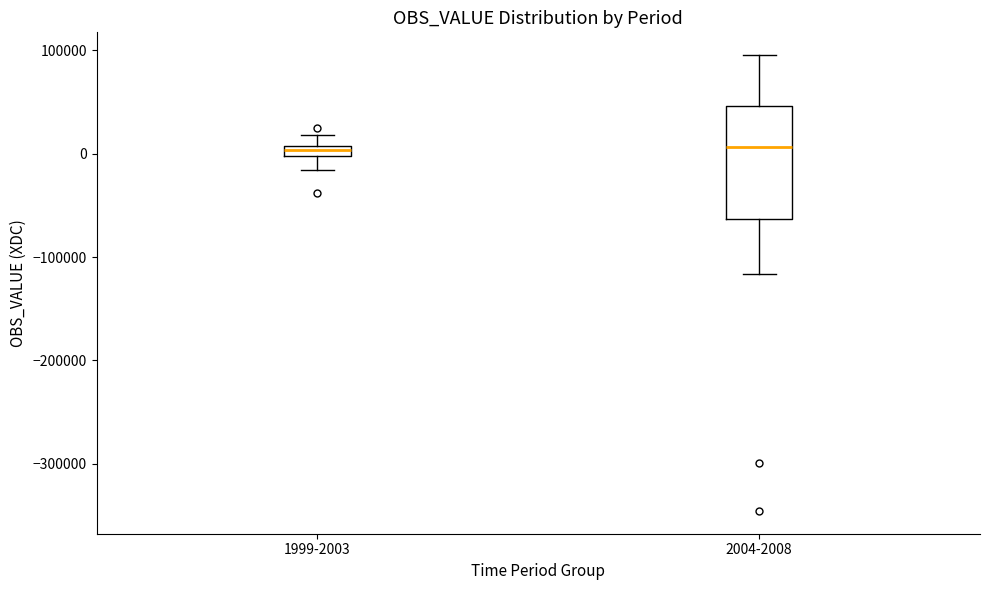

Which box is the tallest, from its lower edge to its upper edge?

2004-2008